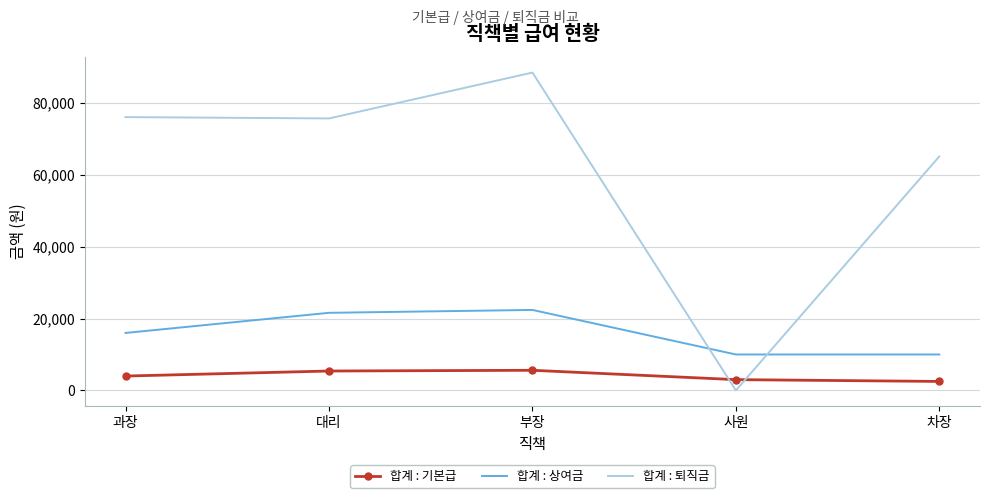

What are all the series names shown in the legend?

합계 : 기본급, 합계 : 상여금, 합계 : 퇴직금